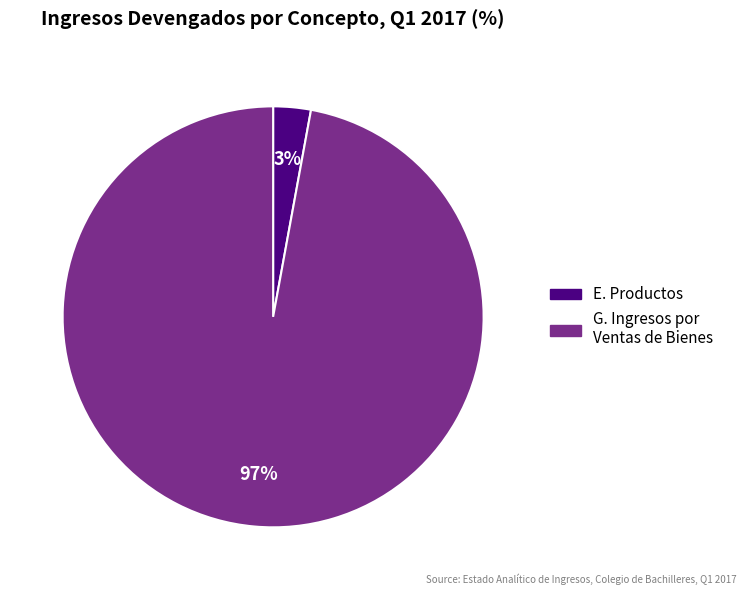

To the nearest percent, what is the difference between the largest and smallest slice percentages?

94%